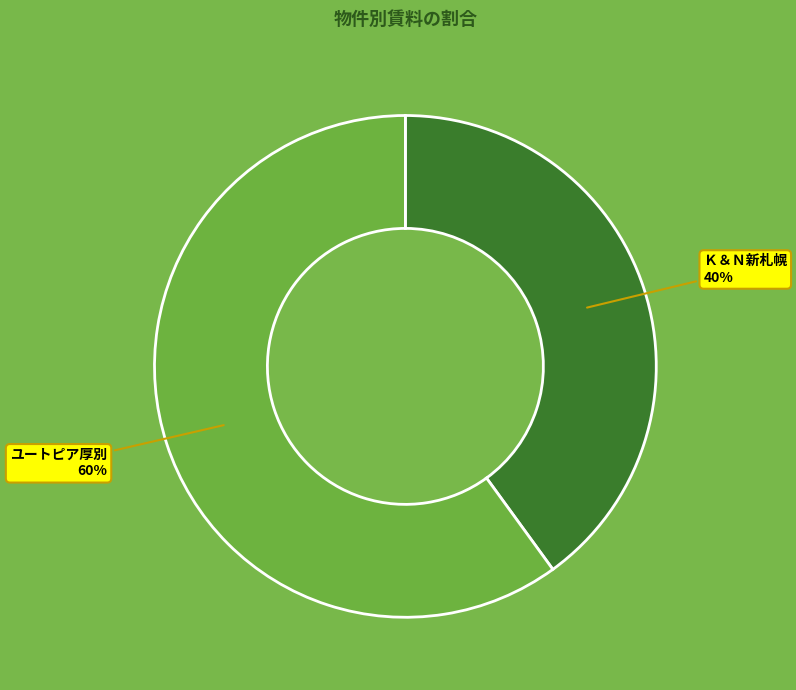

How many segments does this pie chart have?

2